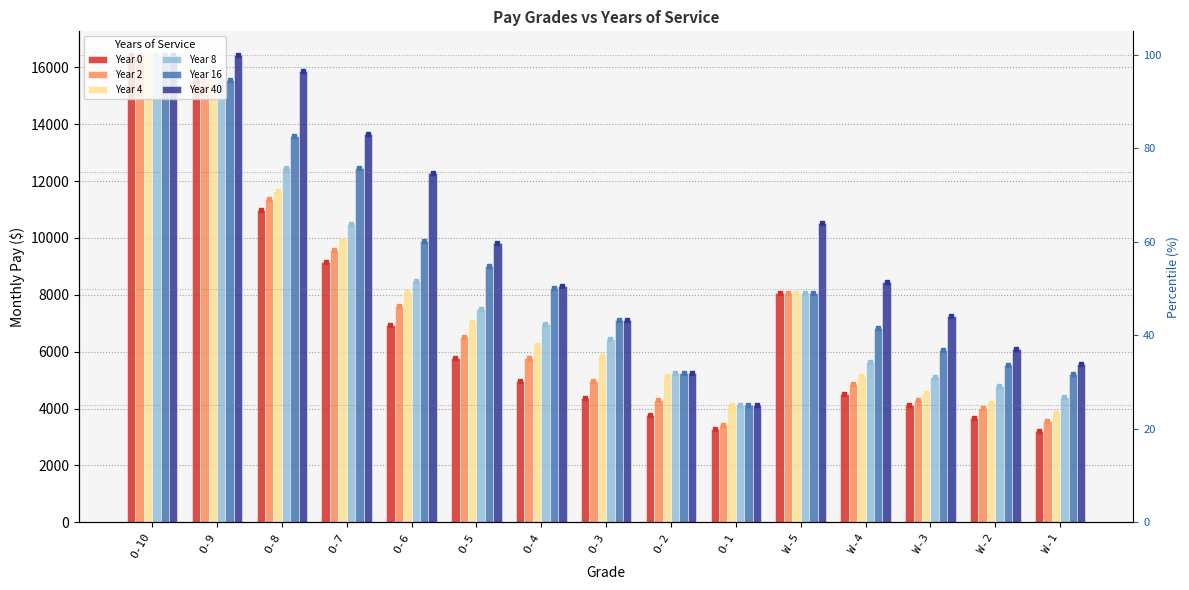

Between O-2 and W-5, which series saw the biggest shift?

Year 40